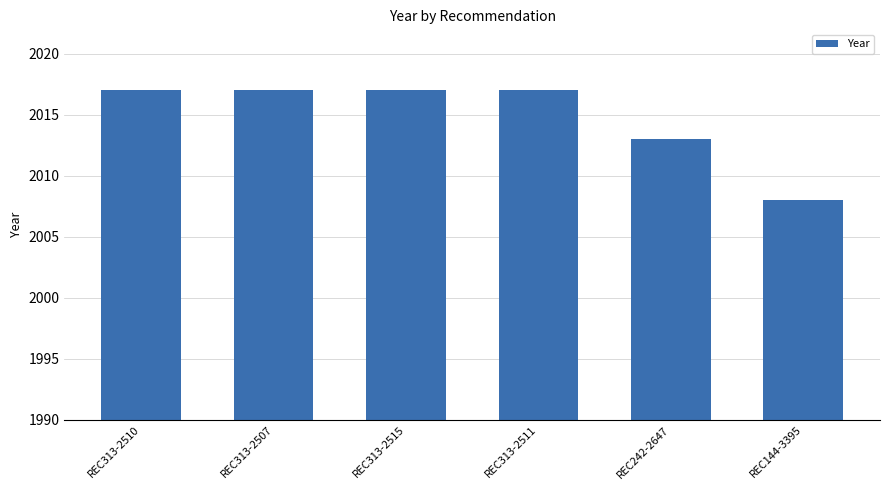

True or false: the data shows 2008 at REC144-3395.

True